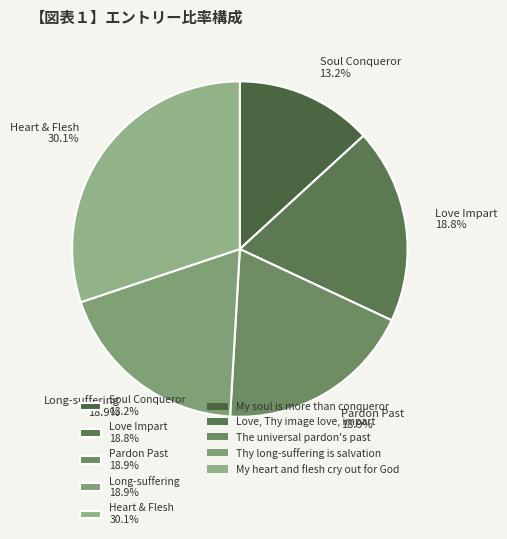

Approximately how many times larger is the value at Soul Conqueror 13.2% compared to Long-suffering 18.9%?

0.7